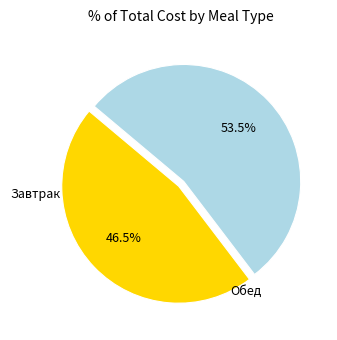

How many segments does this pie chart have?

2